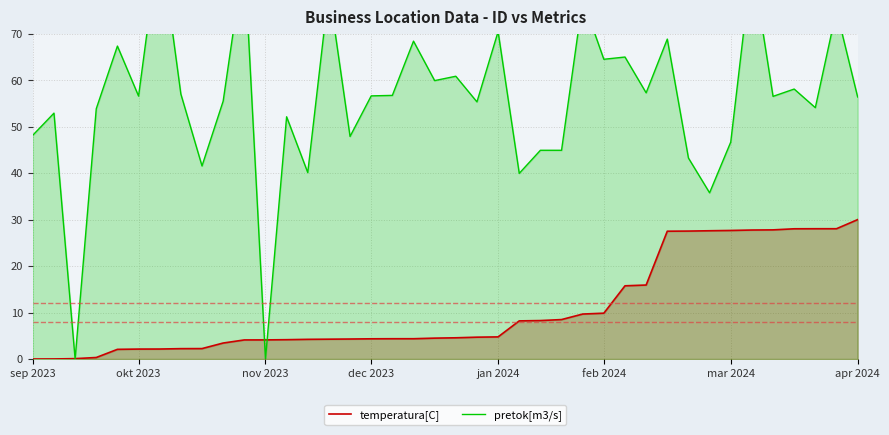

Which series has the largest total across all categories?

pretok[m3/s]